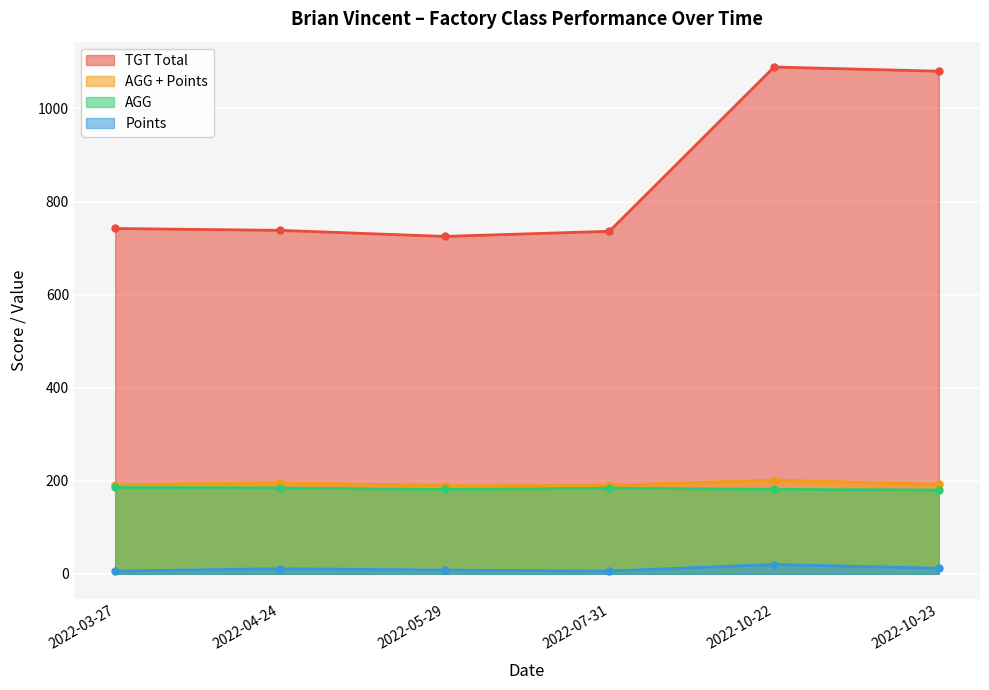

What is the value of the AGG point at the 1st from the left?

185.5